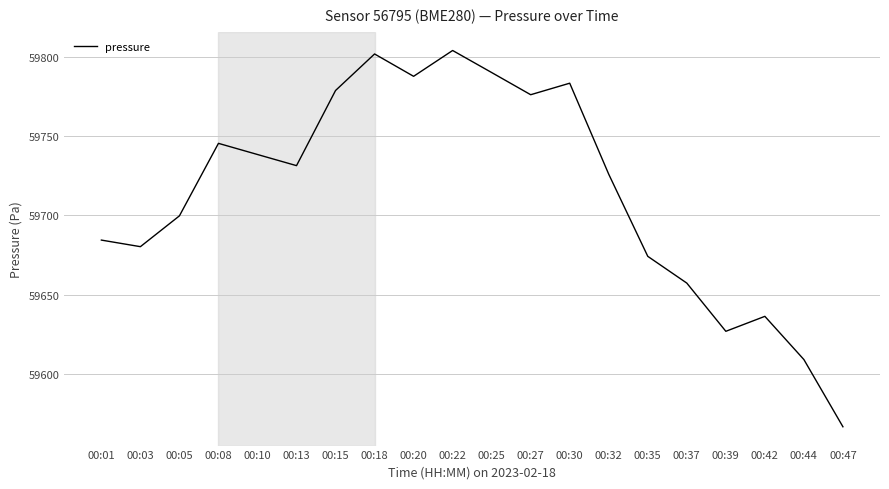

The value at 00:35 is 59674.2. True or false?

True